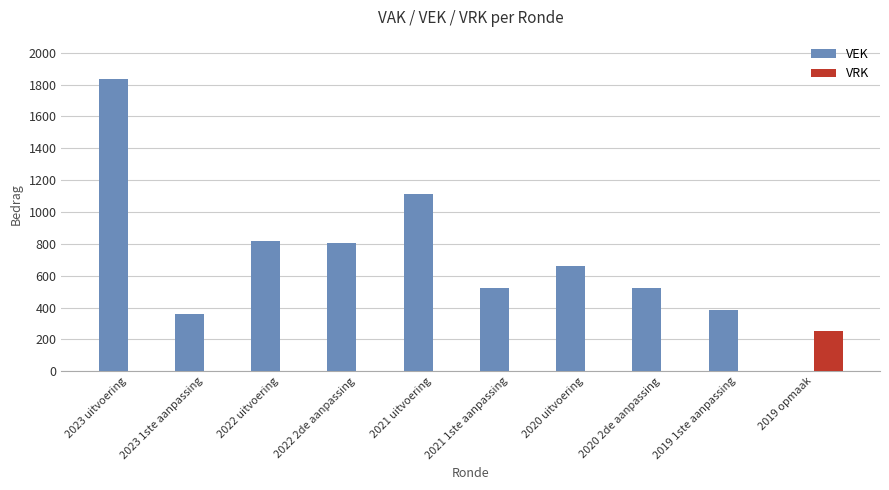

Which series has the largest total across all categories?

VEK